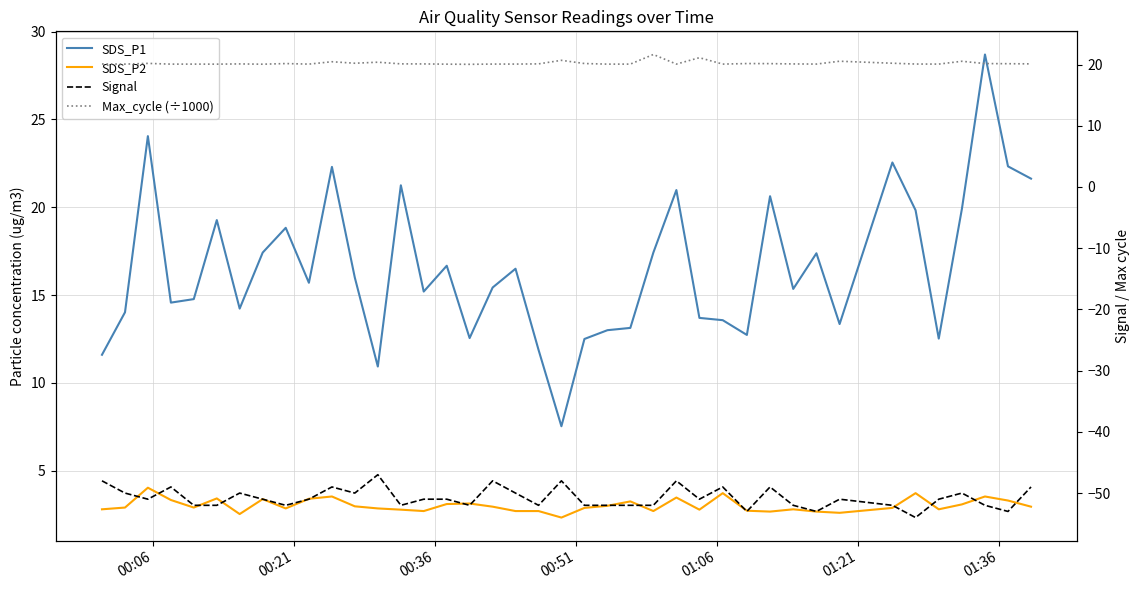

What are all the series names shown in the legend?

SDS_P1, SDS_P2, Signal, Max_cycle (÷1000)